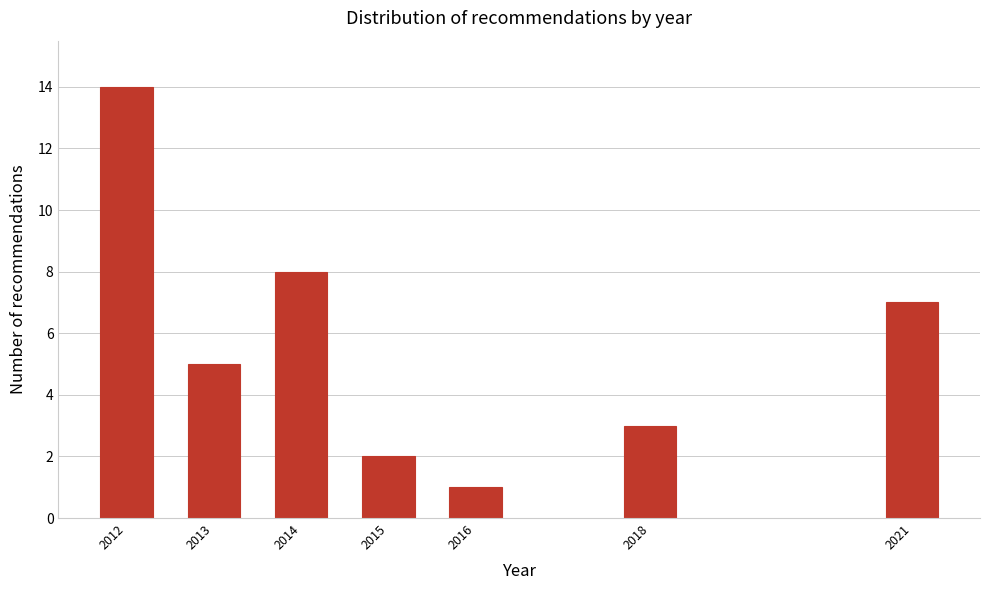

Reading left to right, extract all data points from this chart.

14	5	8	2	1	3	7